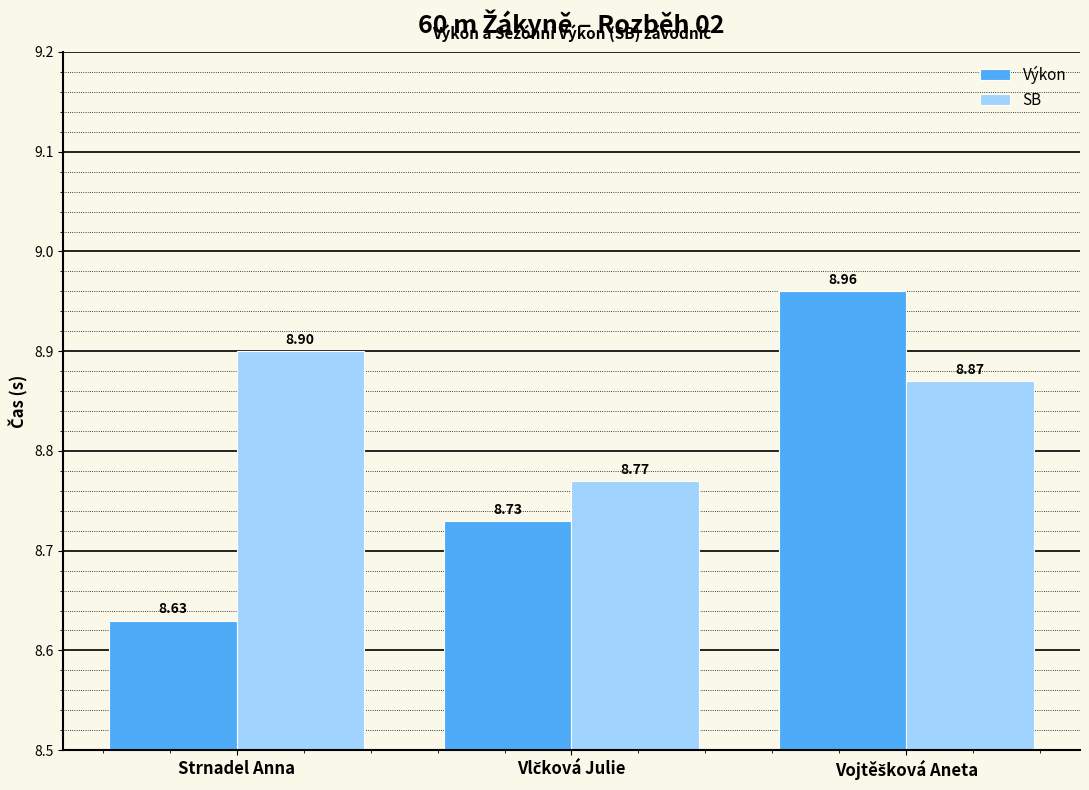

At how many categories does at least one series exceed 8?

3